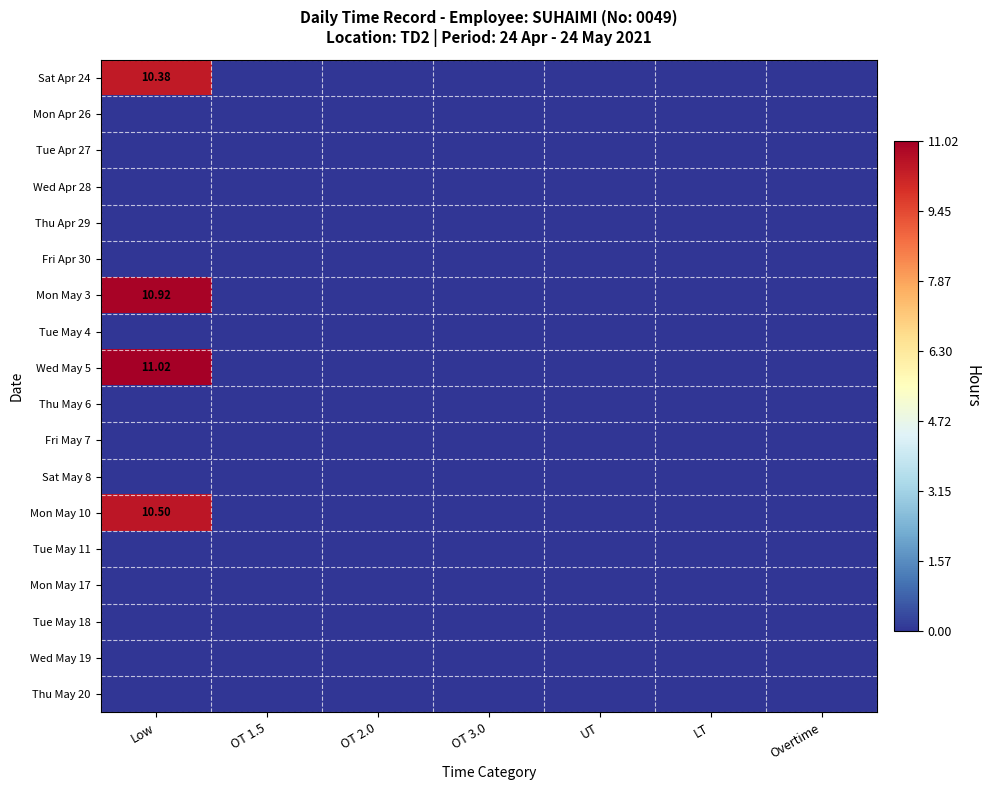

At which label does Tue May 4 reach its minimum?

Low